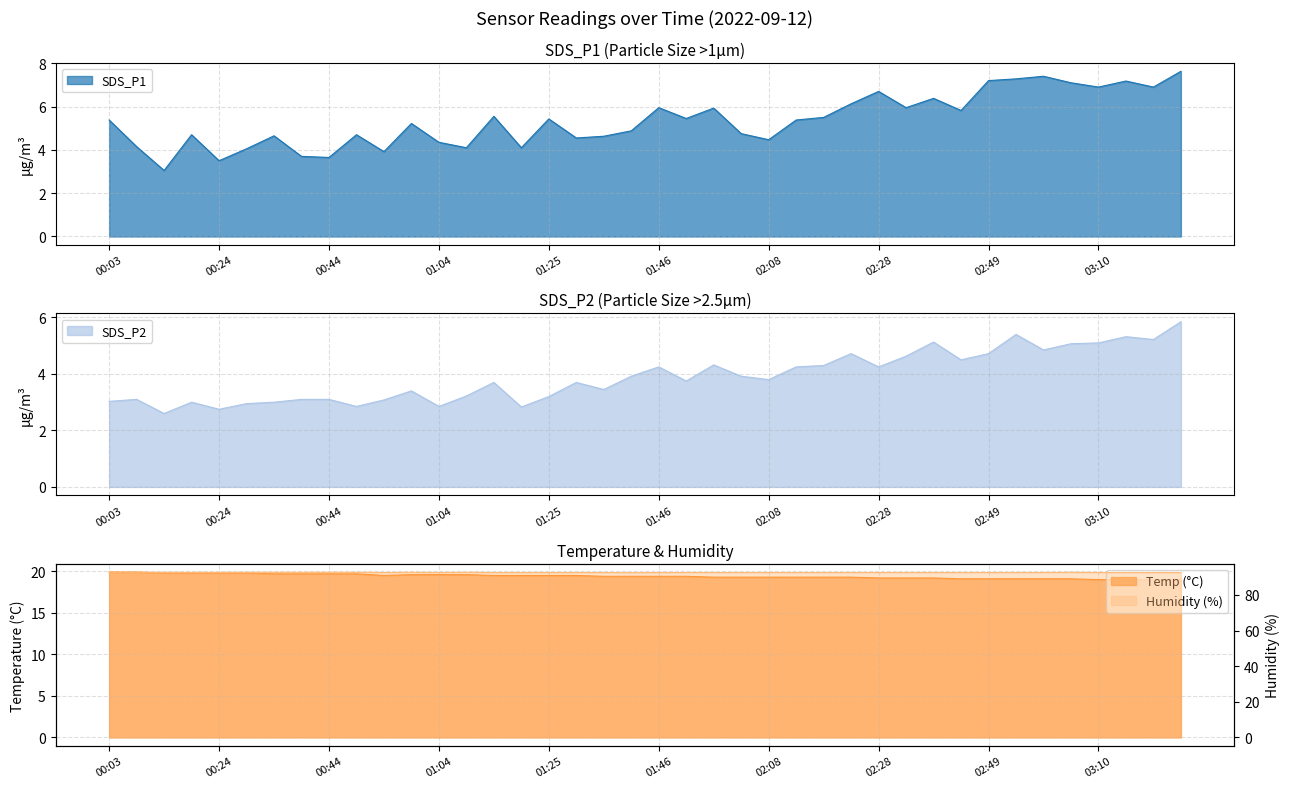

What are all the series names shown in the legend?

SDS_P1, SDS_P2, Temp, Humidity